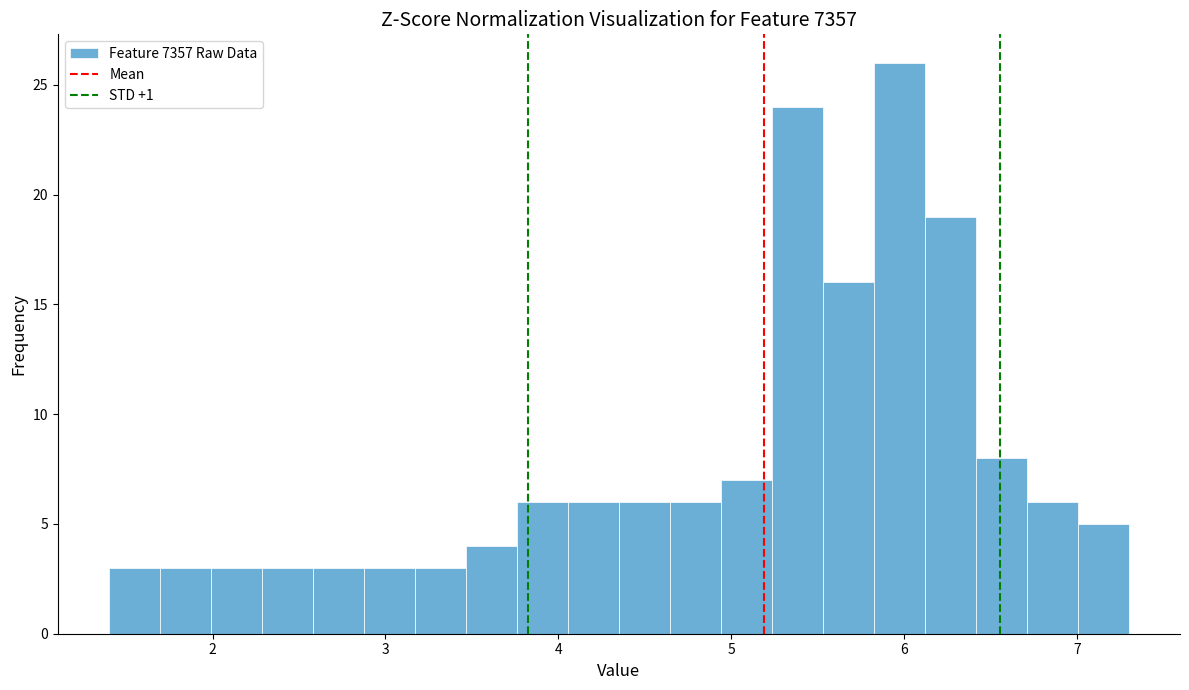

Around what value on the x-axis is the tallest bar? Give the approximate position of its centre, as read against the axis.

6.0